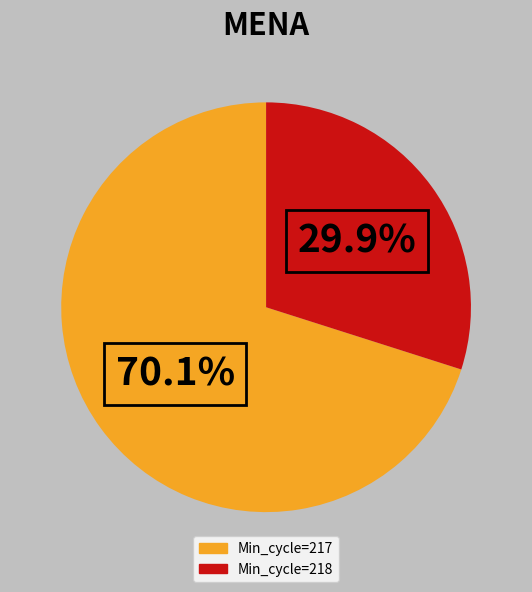

Is there a majority slice in this chart?

Yes